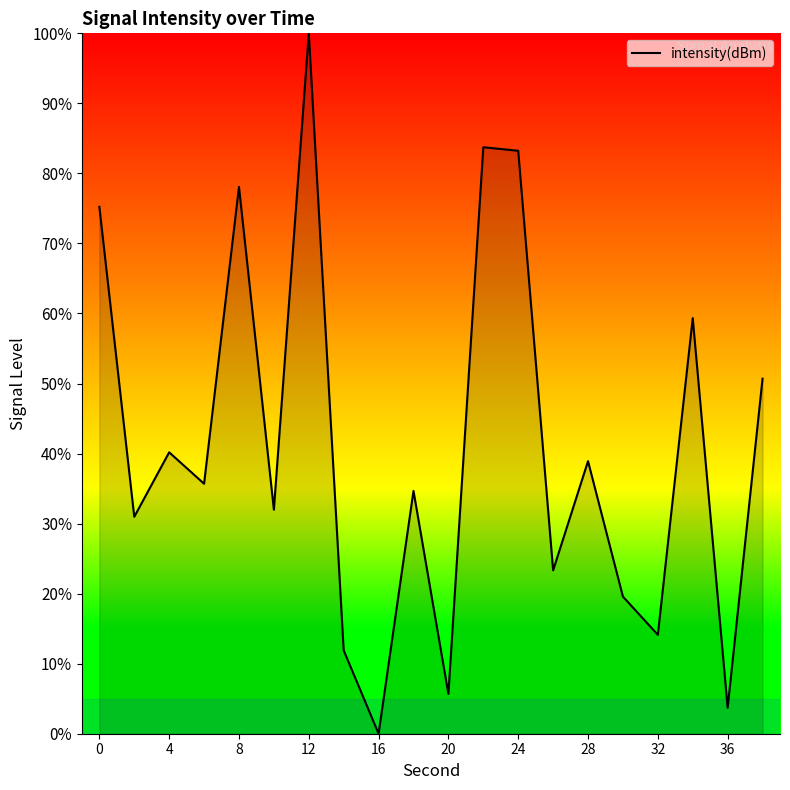

What is the difference between the maximum and minimum values?

100.0